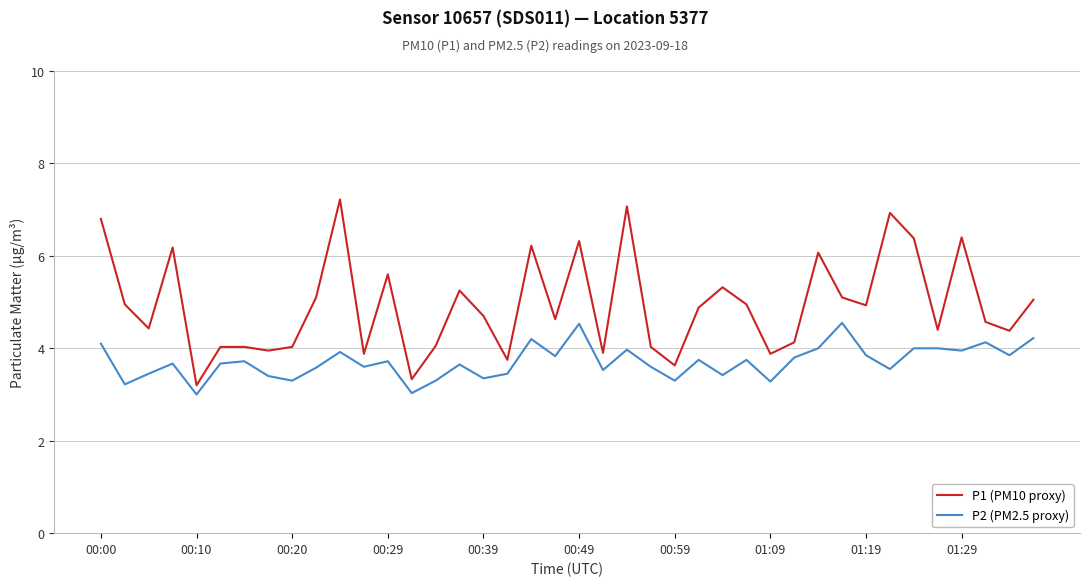

What is the minimum value for P1 (PM10 proxy)?

3.2